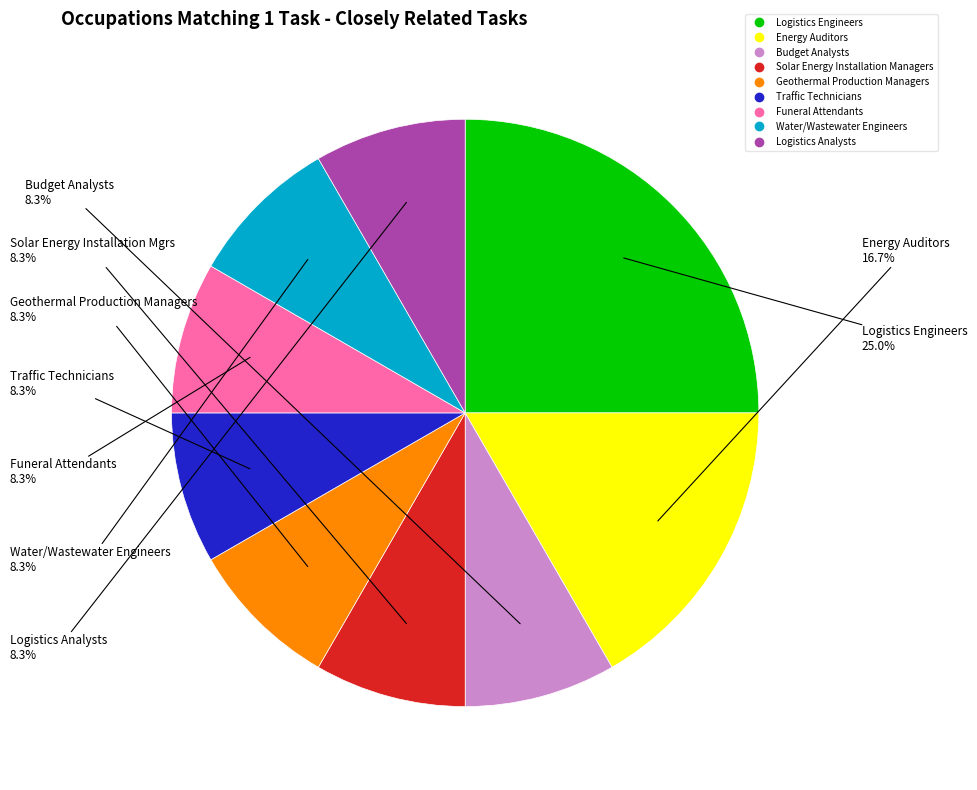

What is the largest slice in the pie chart?

Logistics Engineers